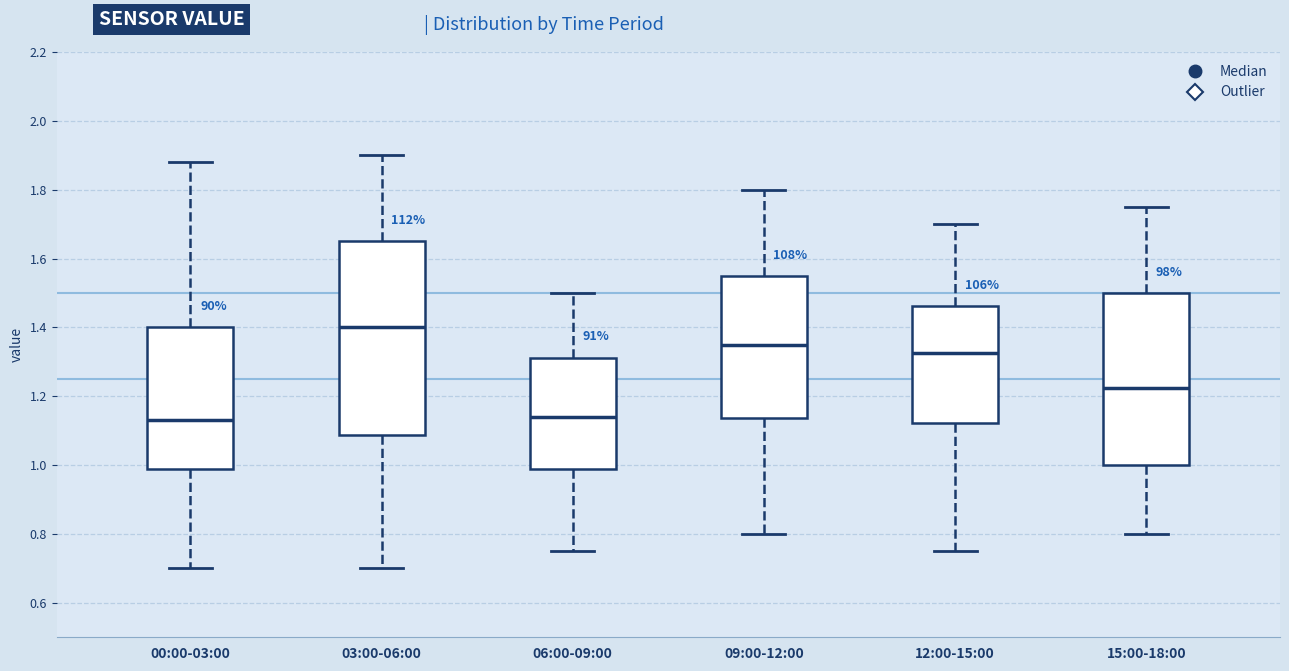

Reading left to right, read every box against the y-axis: the position of its median line, the range the box covers, and the ends of its whiskers. The values are not printed on the chart, so give them approximately, as read against the axis.

00:00-03:00: median 1.14, box 0.98 to 1.40, whiskers 0.70 to 1.88
03:00-06:00: median 1.40, box 1.08 to 1.66, whiskers 0.70 to 1.90
06:00-09:00: median 1.14, box 0.98 to 1.32, whiskers 0.76 to 1.50
09:00-12:00: median 1.36, box 1.14 to 1.56, whiskers 0.80 to 1.80
12:00-15:00: median 1.32, box 1.12 to 1.46, whiskers 0.76 to 1.70
15:00-18:00: median 1.22, box 1.00 to 1.50, whiskers 0.80 to 1.76